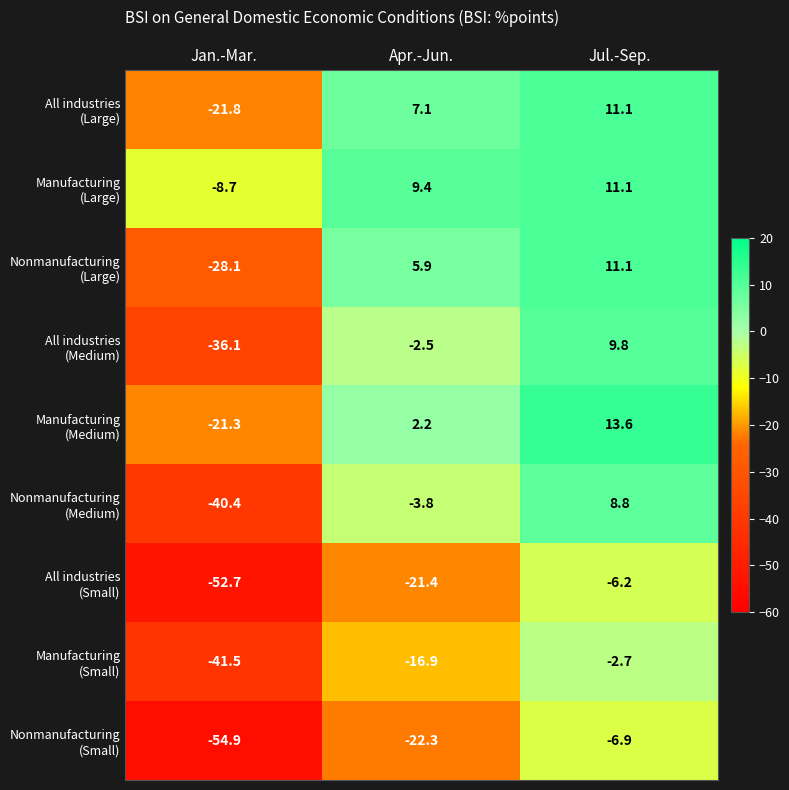

What is the spread (max minus min) of values at Apr.-Jun.?

31.7